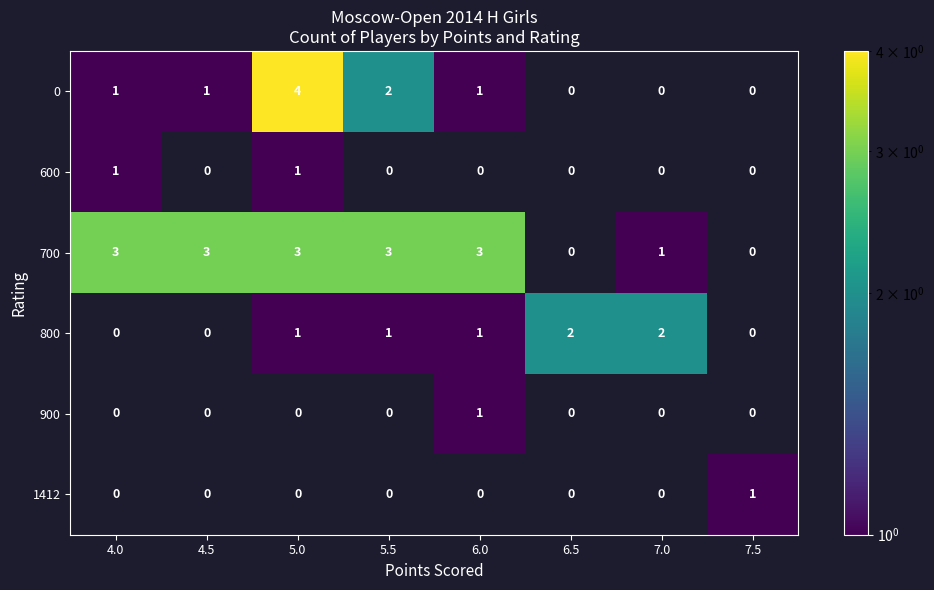

The 800 series shows 2 at 6.5. True or false?

True